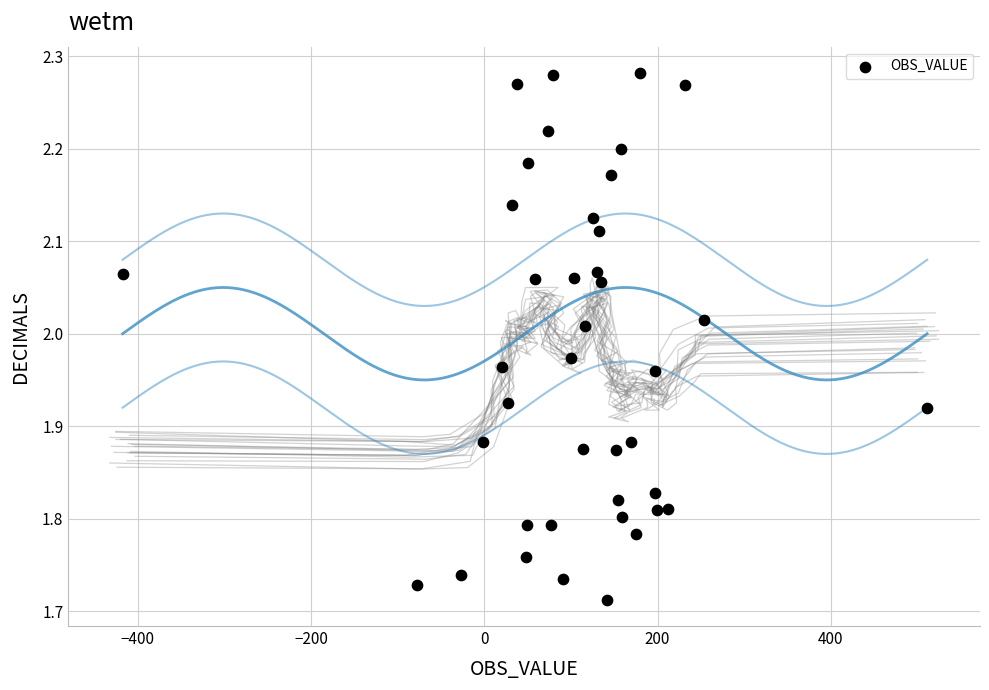

What is the range of X values (max minus min)?

929.1